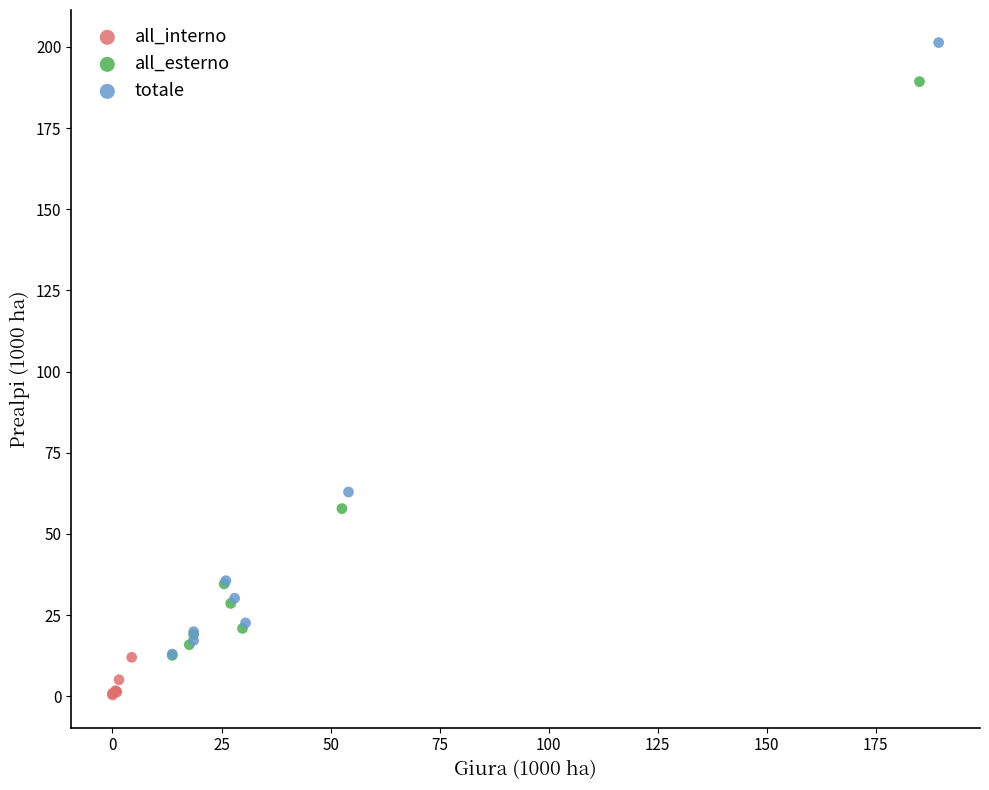

Which series has the widest spread of Y values?

totale